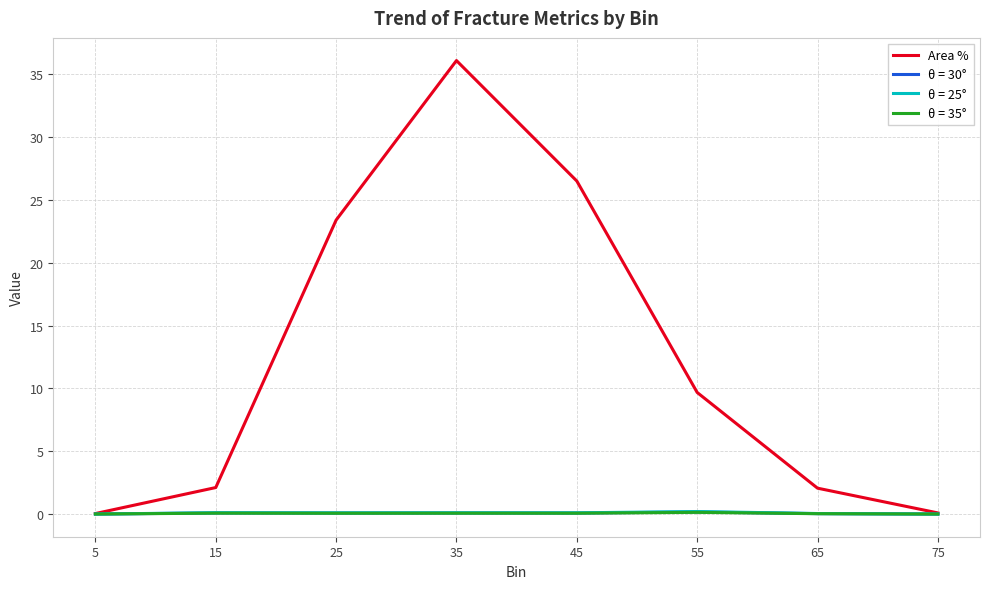

Where does the Area % series first go above 9?

25